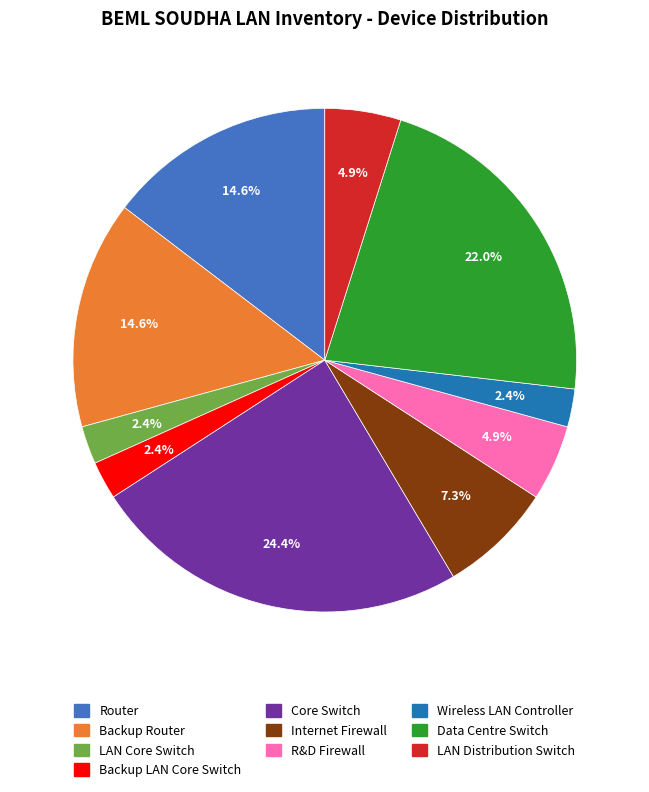

How much of the chart is everything except Backup Router?

85.4%